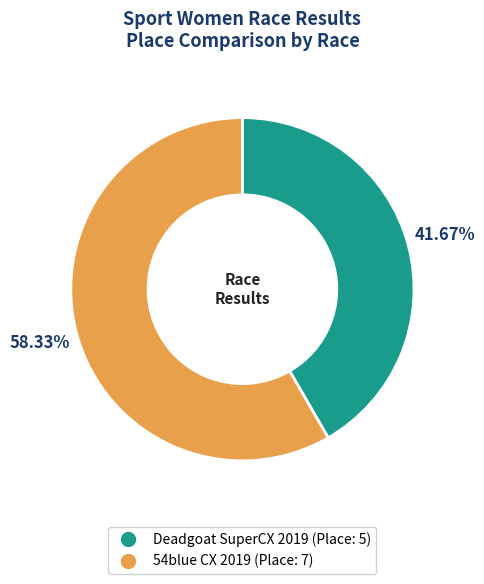

Rank the categories by value from highest to lowest.

54blue CX 2019, Deadgoat SuperCX 2019